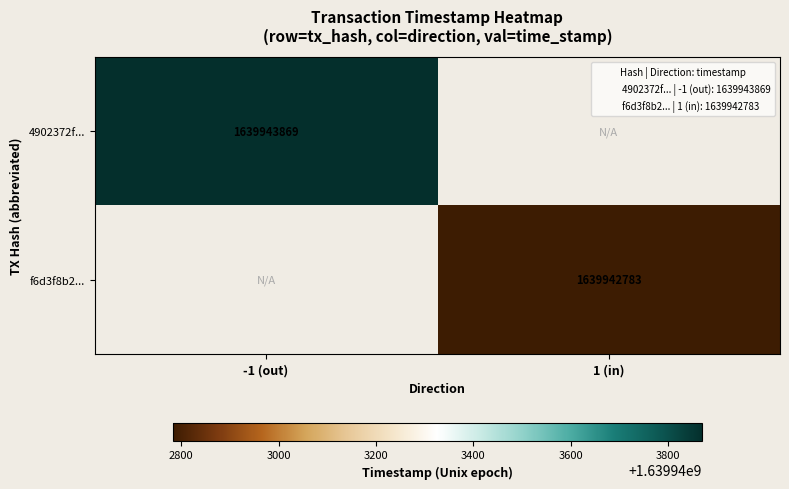

What is the maximum value for 4902372f...?

1639943869